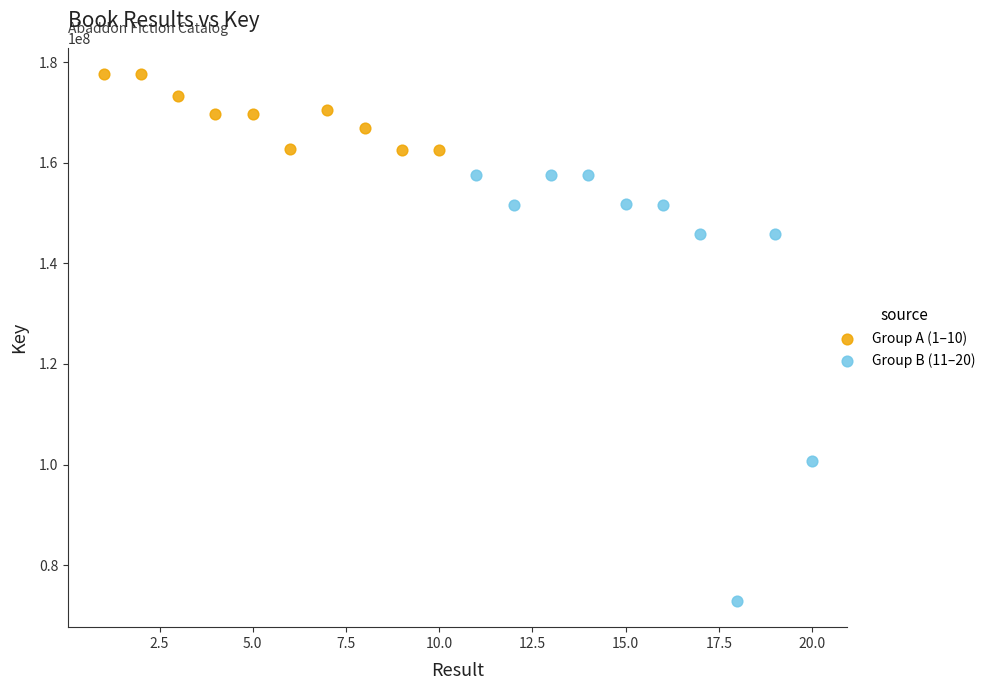

Which series has the widest spread of Y values?

Group B (11–20)